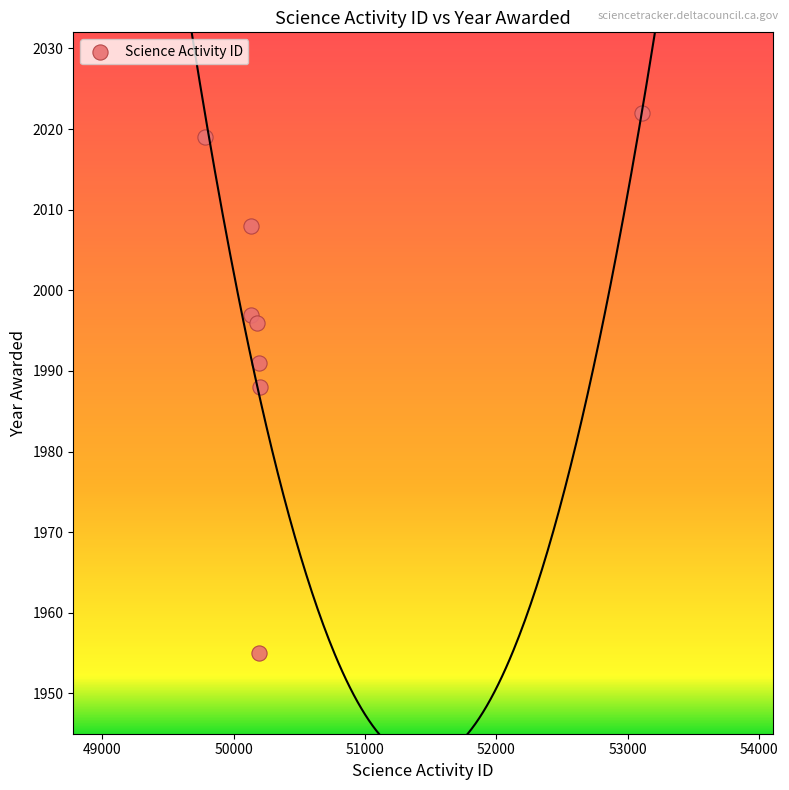

What is the average Y value?

1997